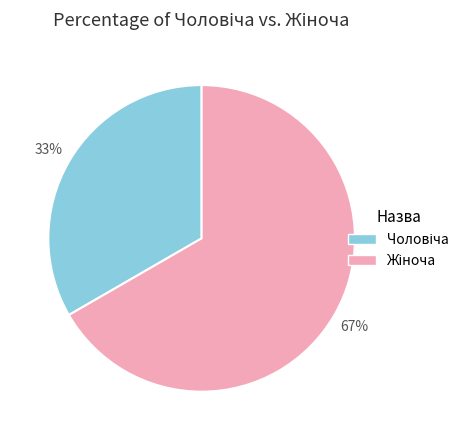

To the nearest percent, what is the average slice percentage?

50%